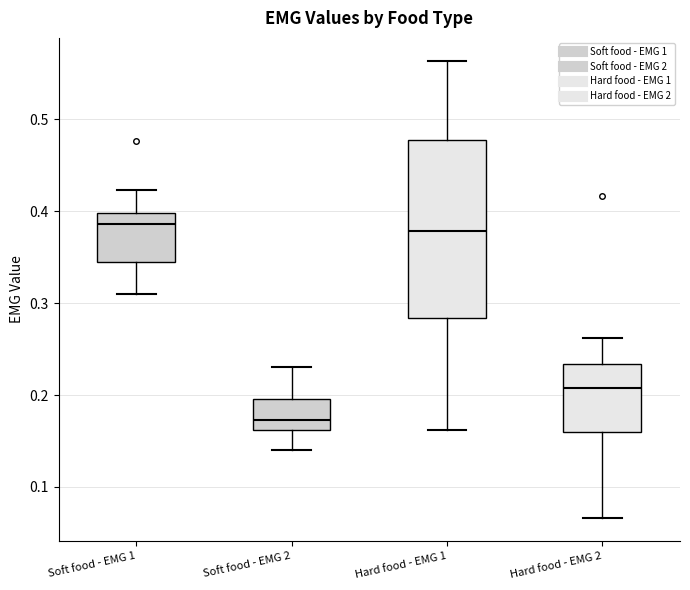

Reading left to right, transcribe this box plot: for each box, give where its median line is, the range the box spans, and where its two whiskers end, as read against the y-axis. The values are not printed on the chart, so give them approximately, as read against the axis.

Soft food - EMG 1: median 0.39, box 0.35 to 0.40, whiskers 0.31 to 0.42
Soft food - EMG 2: median 0.17, box 0.16 to 0.20, whiskers 0.14 to 0.23
Hard food - EMG 1: median 0.38, box 0.28 to 0.48, whiskers 0.16 to 0.56
Hard food - EMG 2: median 0.21, box 0.16 to 0.23, whiskers 0.07 to 0.26